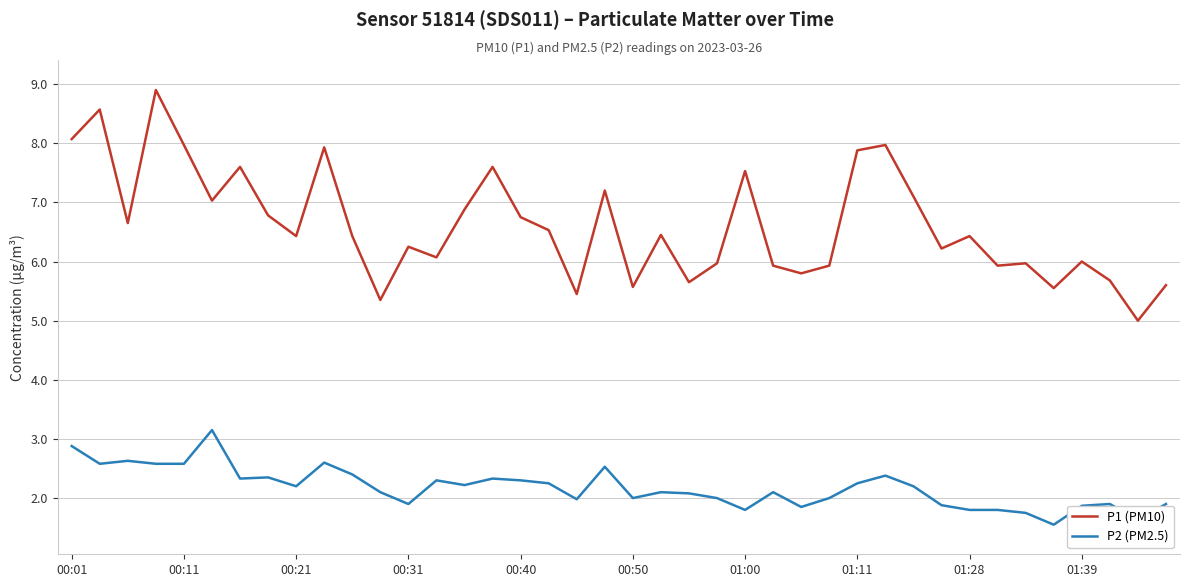

True or false: P2 (PM2.5) and P1 (PM10) intersect in this chart.

False